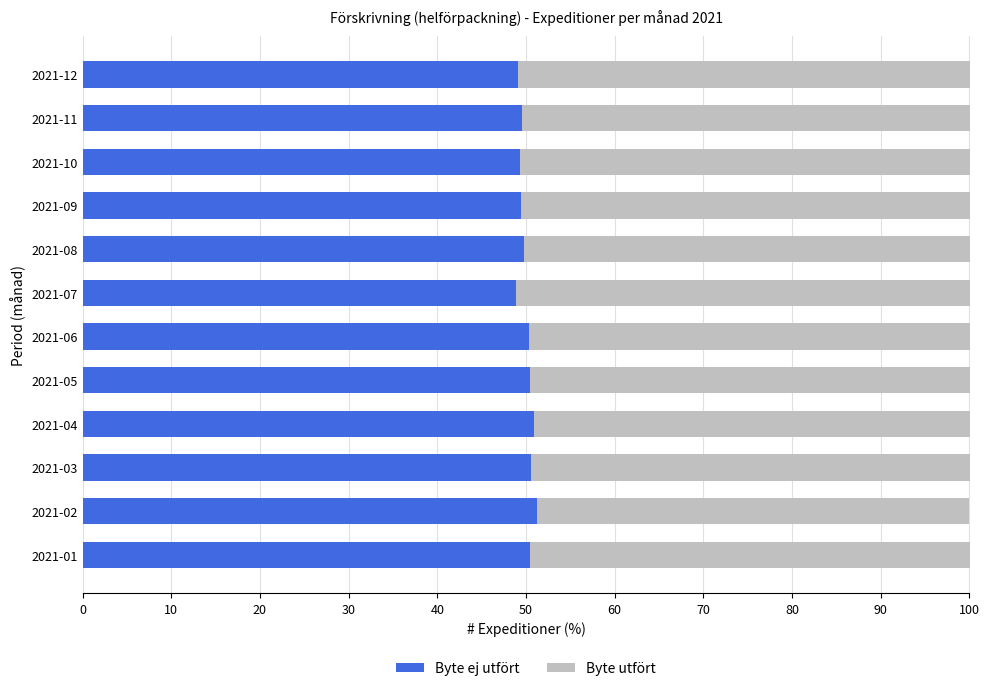

What is the lowest value of the Byte ej utfört series?

48.9